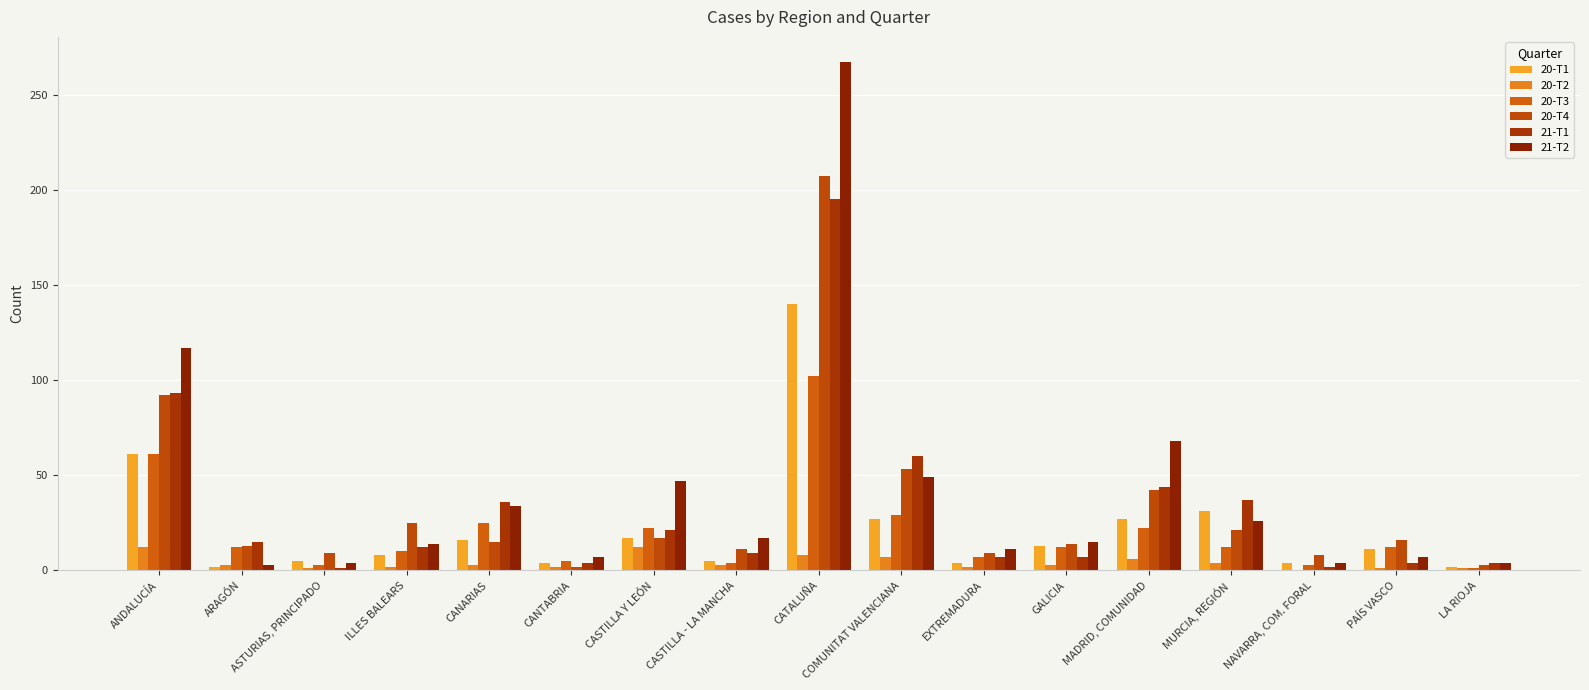

True or false: 20-T3 has a value of 13 at MADRID, COMUNIDAD.

False